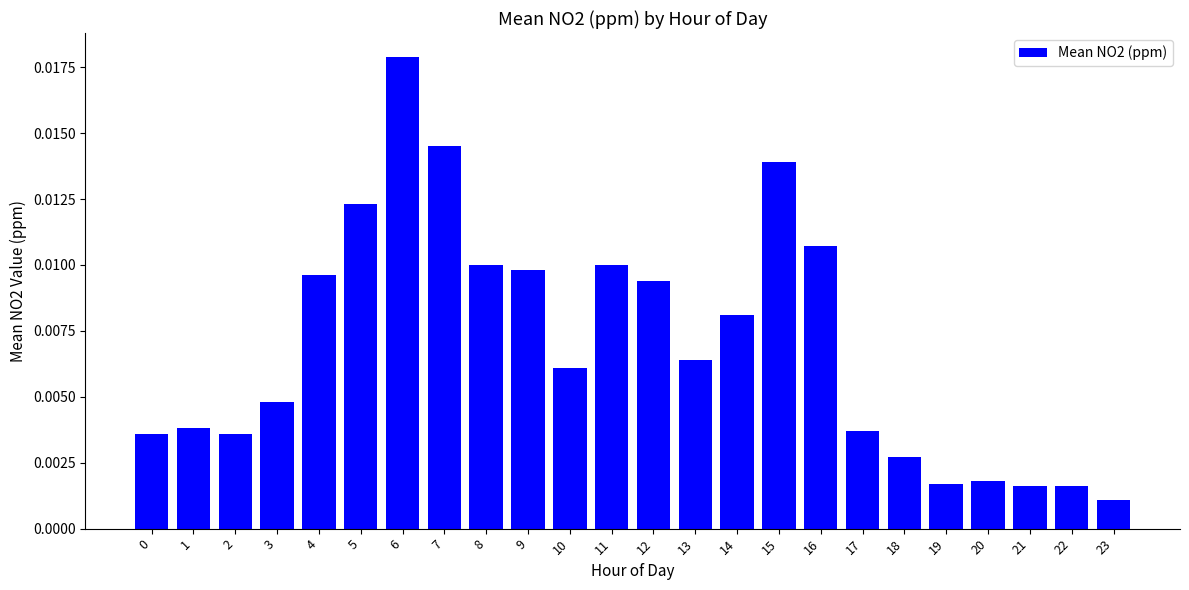

At which category does the chart reach its minimum across all series?

23